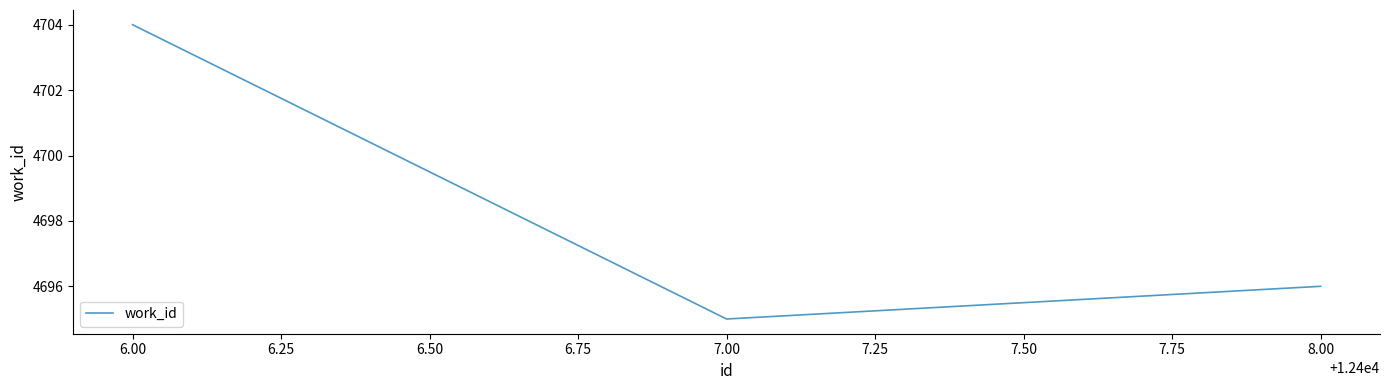

Where is the data nearest to the value 4699?

8.00